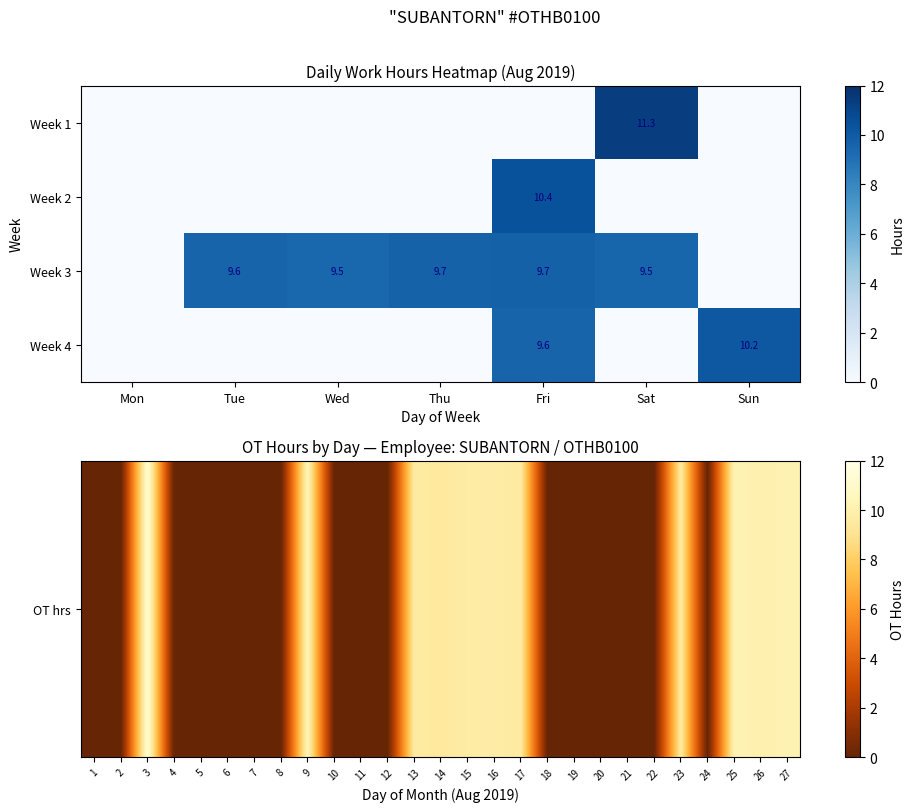

The value of Week 4 at Fri is 17.0. True or false?

False